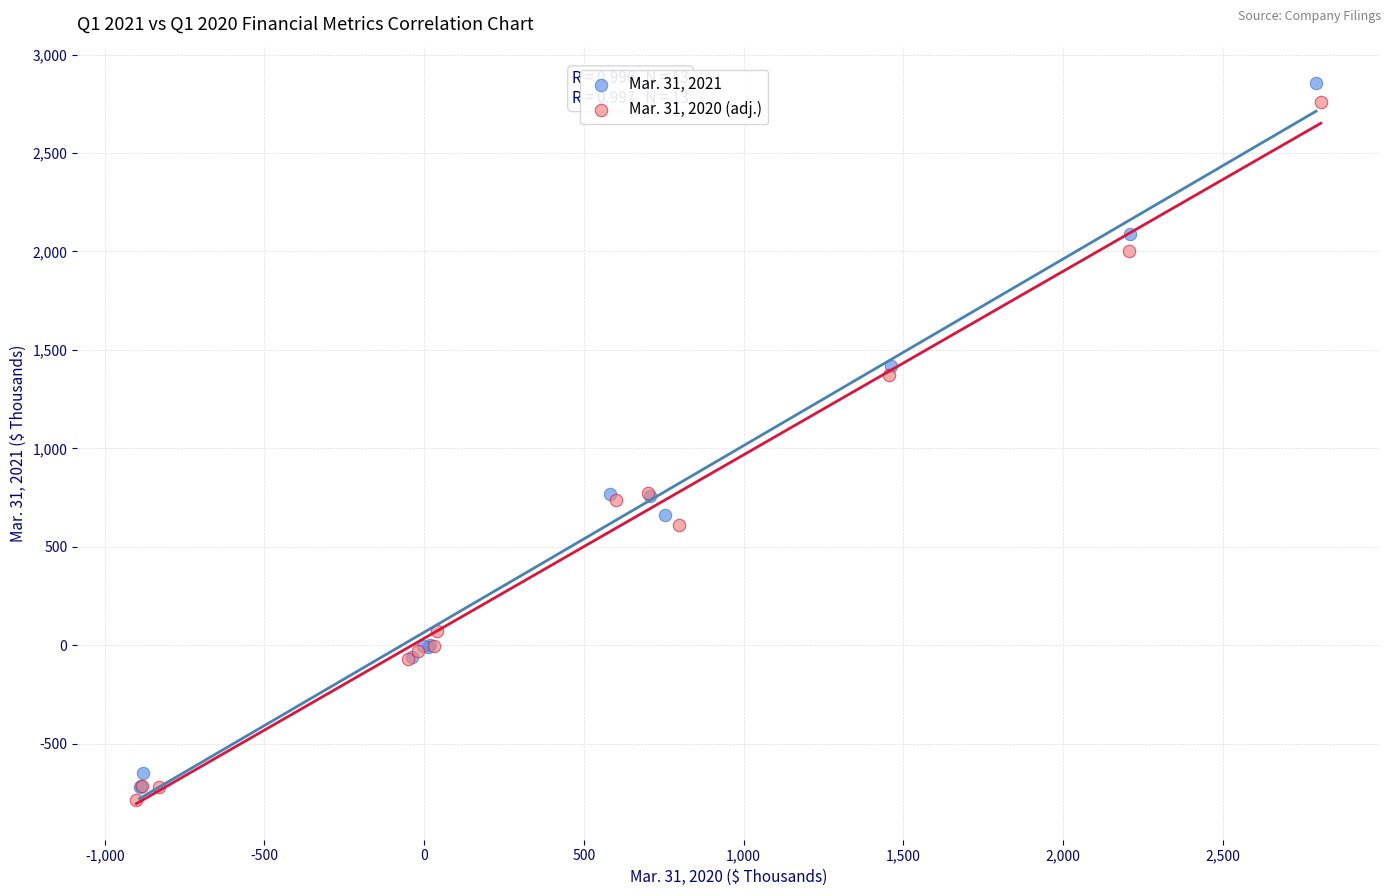

Which series has the largest Y range (max minus min)?

Mar. 31, 2021